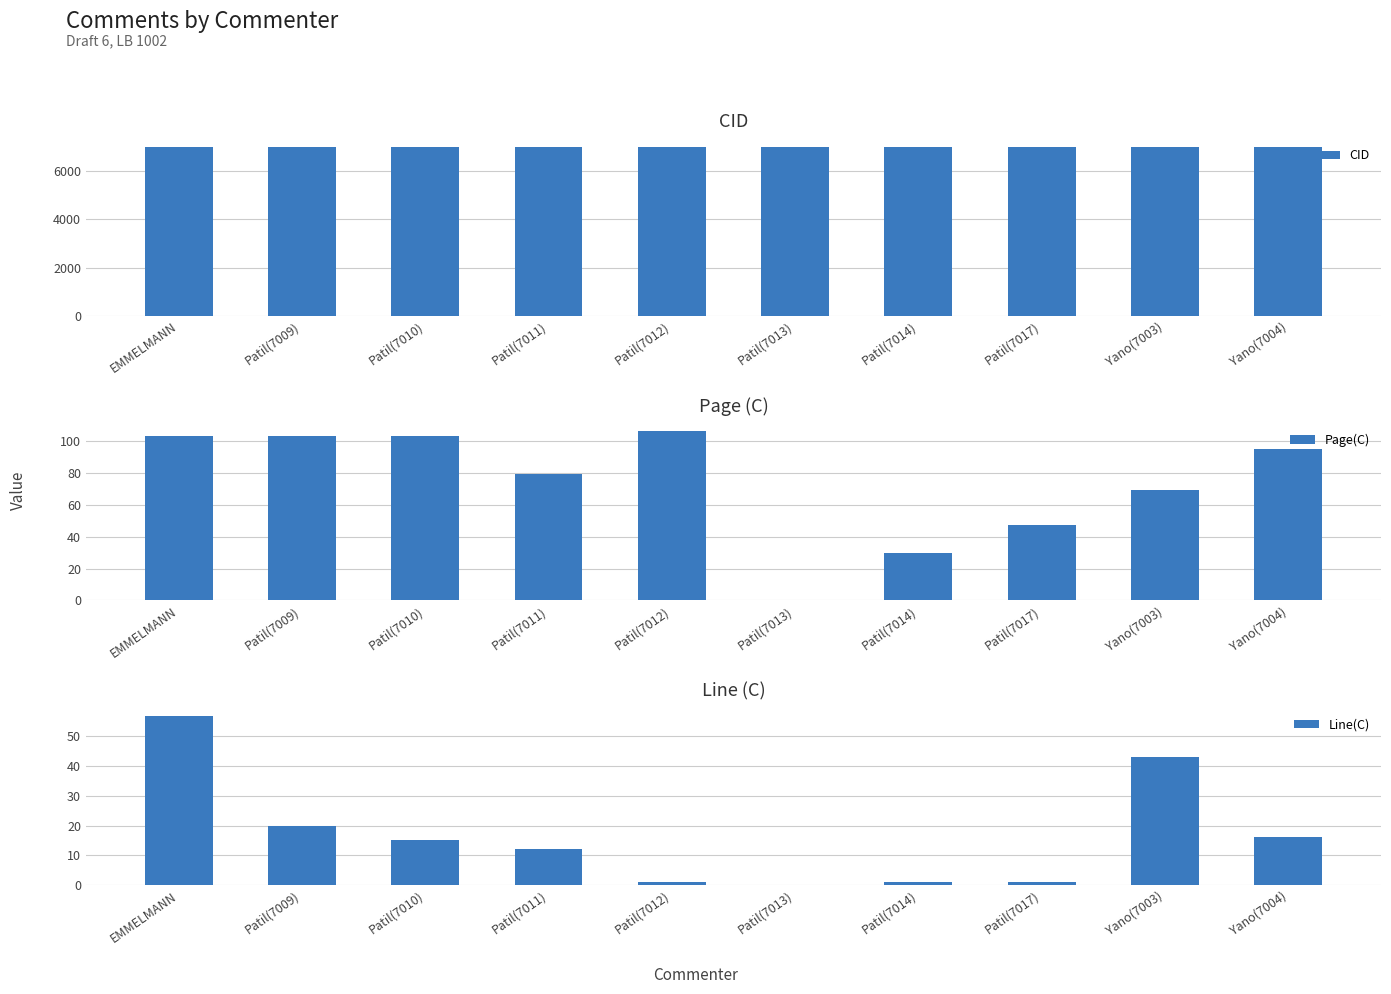

How many values in the Page(C) series exceed 95?

4